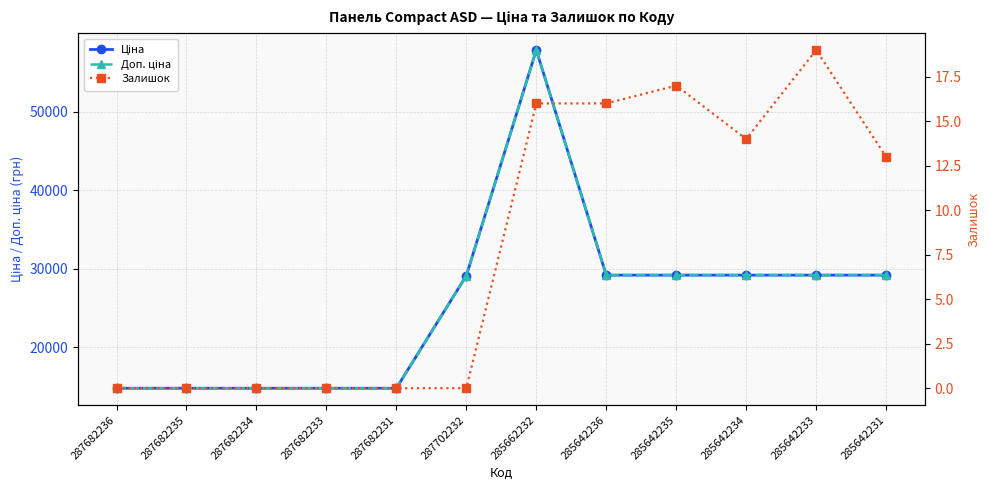

At which label is Ціна closest to 36313?

285642236